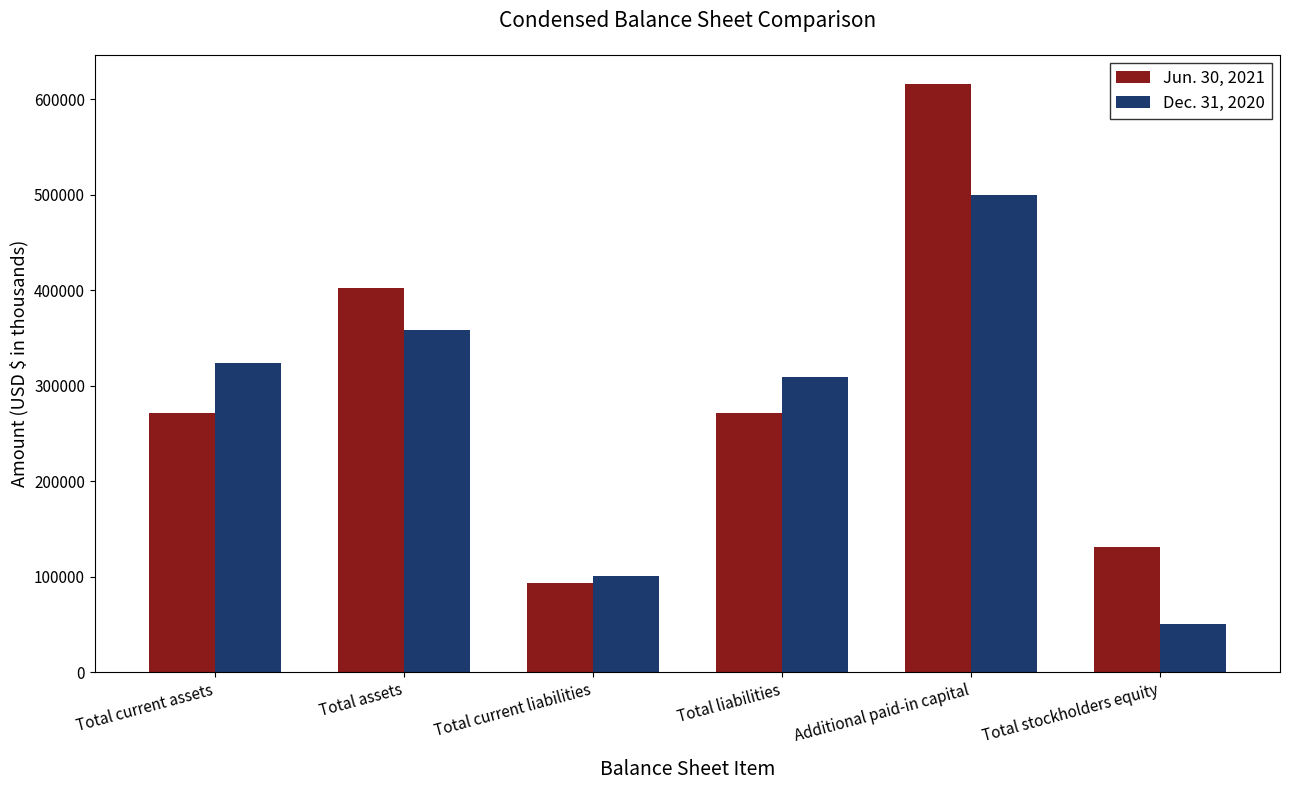

What is the spread (max minus min) of values at Total current assets?

53008